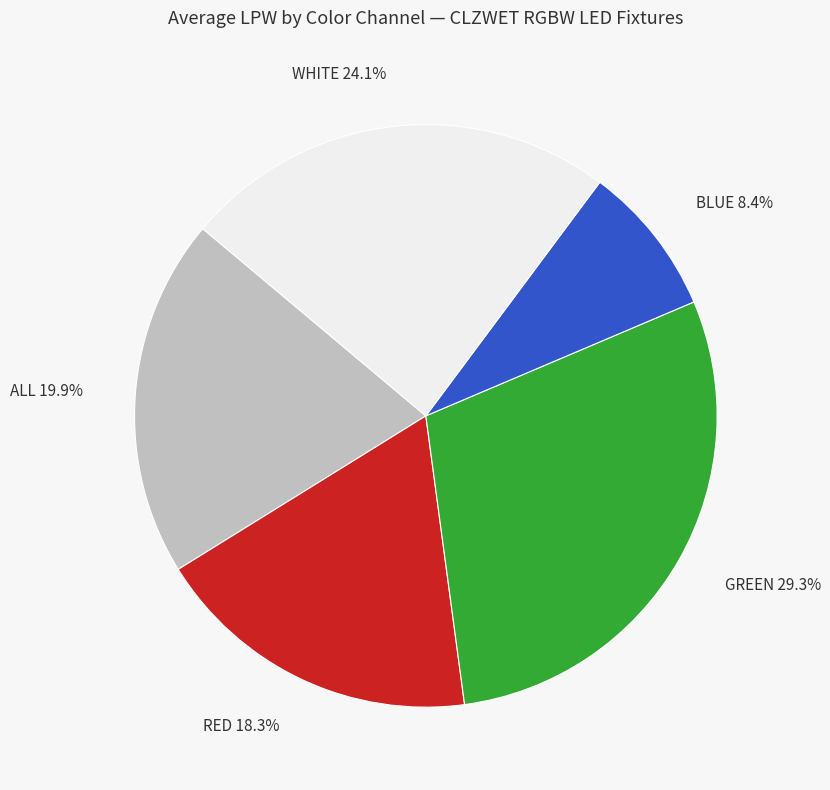

How many segments does this pie chart have?

5